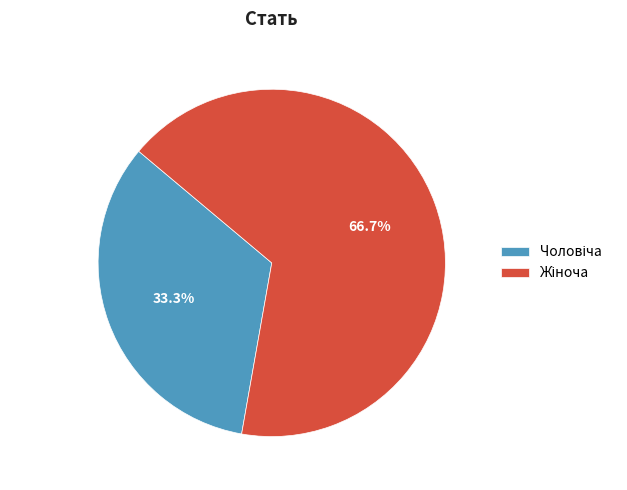

To the nearest percent, what is the average slice percentage?

50%